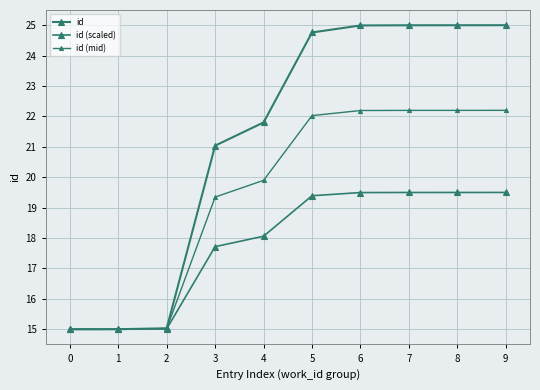

Which series has the largest total across all categories?

id